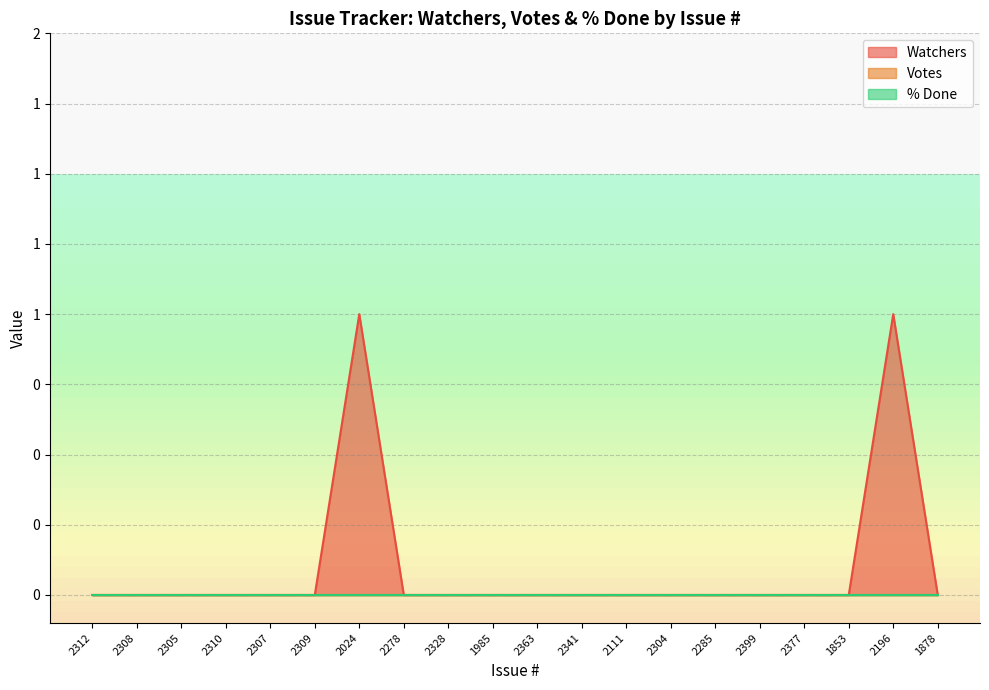

What is the greatest value displayed?

1